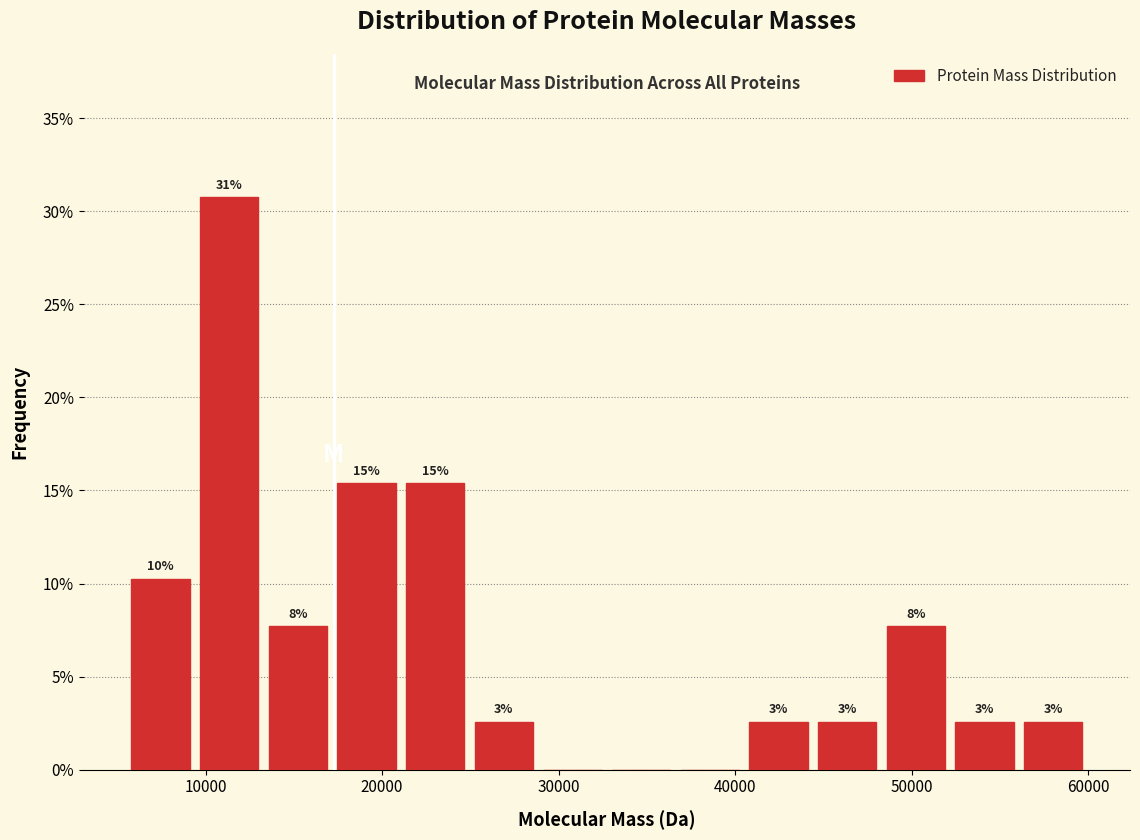

Read against the x-axis, roughly where is the centre of the tallest bar?

11000